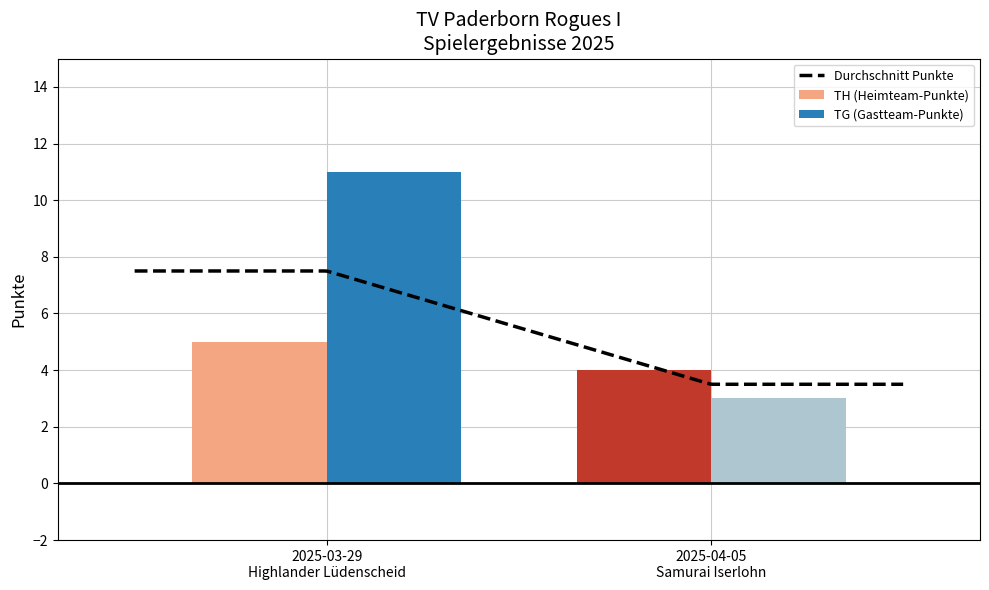

The TG (Gastteam-Punkte) series shows 11 at 2025-03-29
Highlander Lüdenscheid. True or false?

True